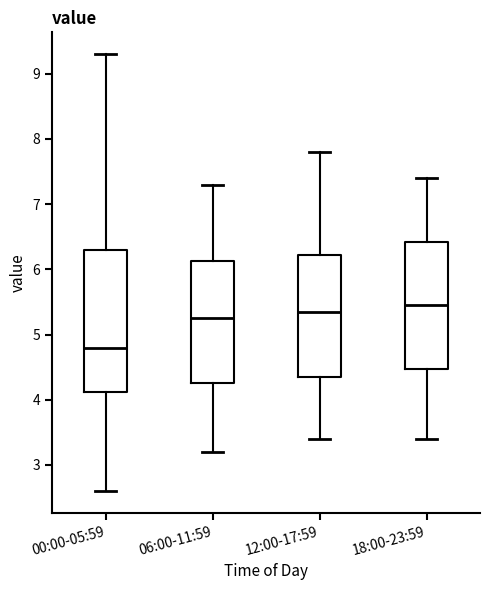

Reading left to right, transcribe this box plot: for each box, give where its median line is, the range the box spans, and where its two whiskers end, as read against the y-axis. The values are not printed on the chart, so give them approximately, as read against the axis.

00:00-05:59: median 4.8, box 4.1 to 6.3, whiskers 2.6 to 9.3
06:00-11:59: median 5.3, box 4.3 to 6.1, whiskers 3.2 to 7.3
12:00-17:59: median 5.4, box 4.4 to 6.2, whiskers 3.4 to 7.8
18:00-23:59: median 5.5, box 4.5 to 6.4, whiskers 3.4 to 7.4